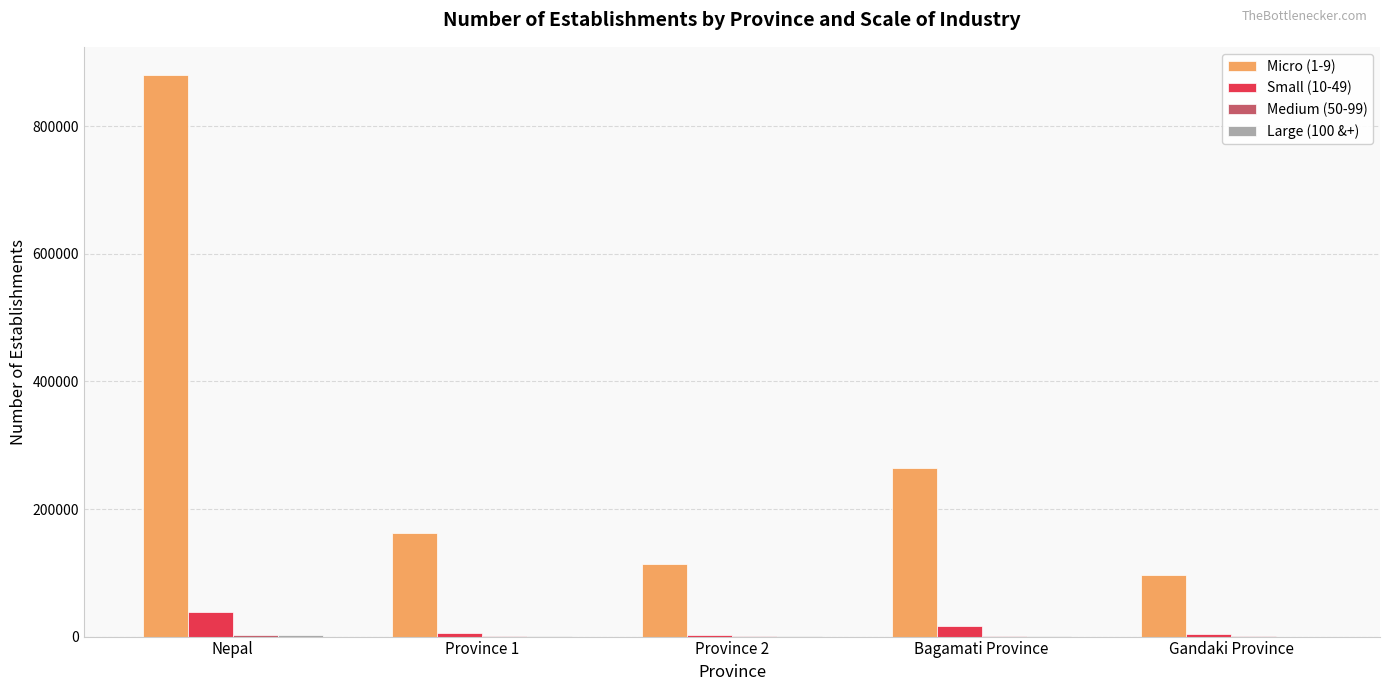

The value of Micro (1-9) at Bagamati Province is 264988. True or false?

True